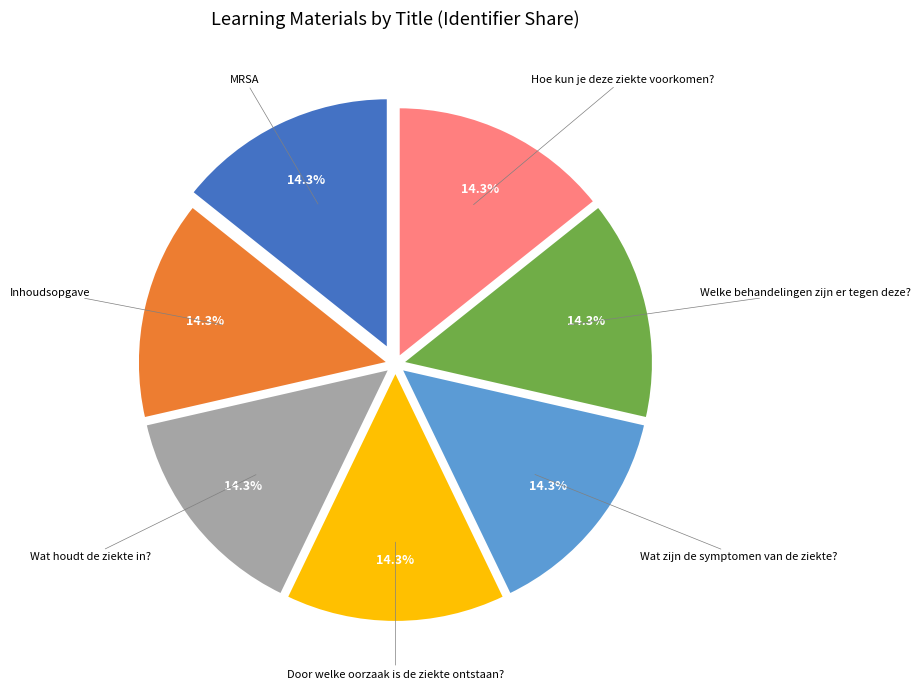

Does any single category account for the majority?

No